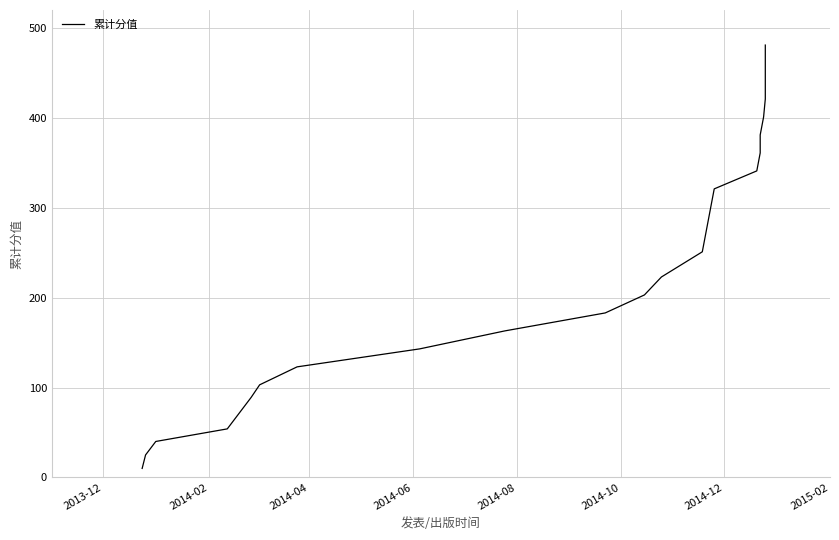

Is this an area chart (filled region under the line)?

No